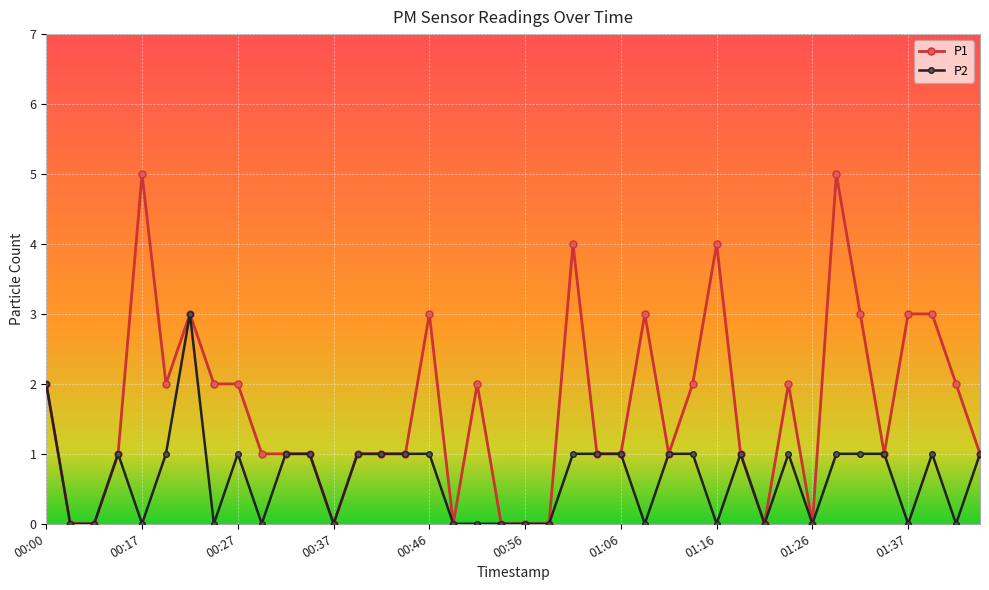

Which series has the largest range (max minus min)?

P1